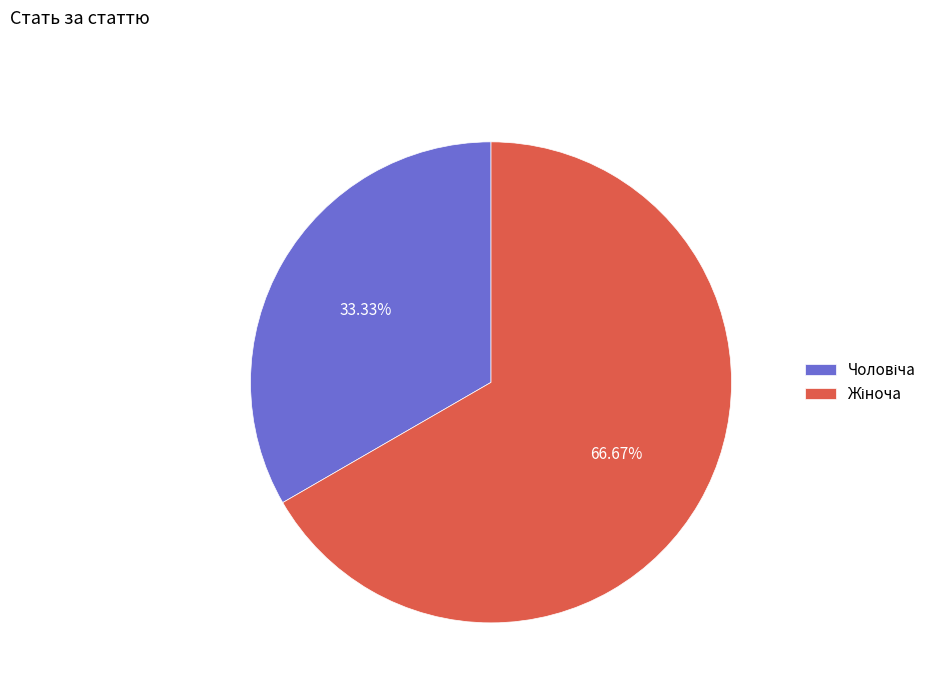

Does any single category account for the majority?

Yes